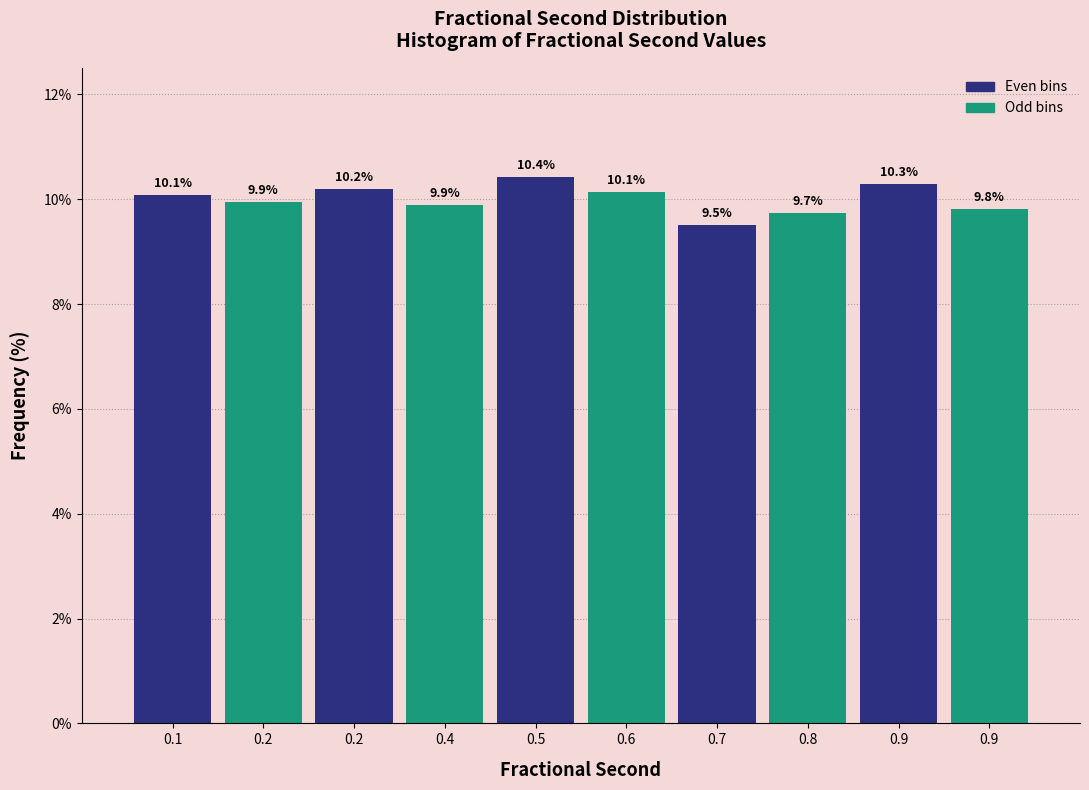

How many series are shown in this chart?

1